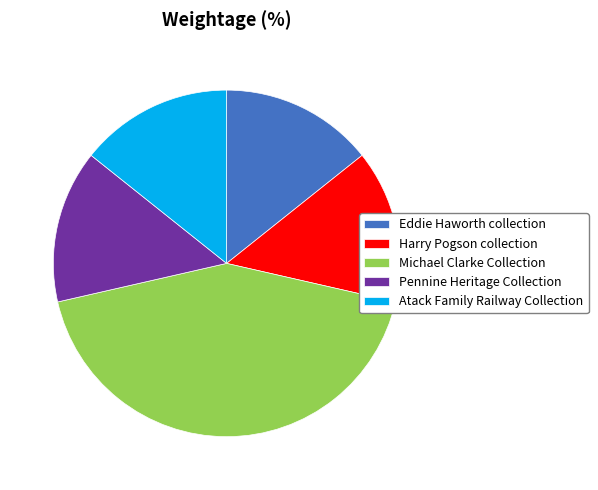

Combined, do Harry Pogson collection and Atack Family Railway Collection account for over 50%?

No